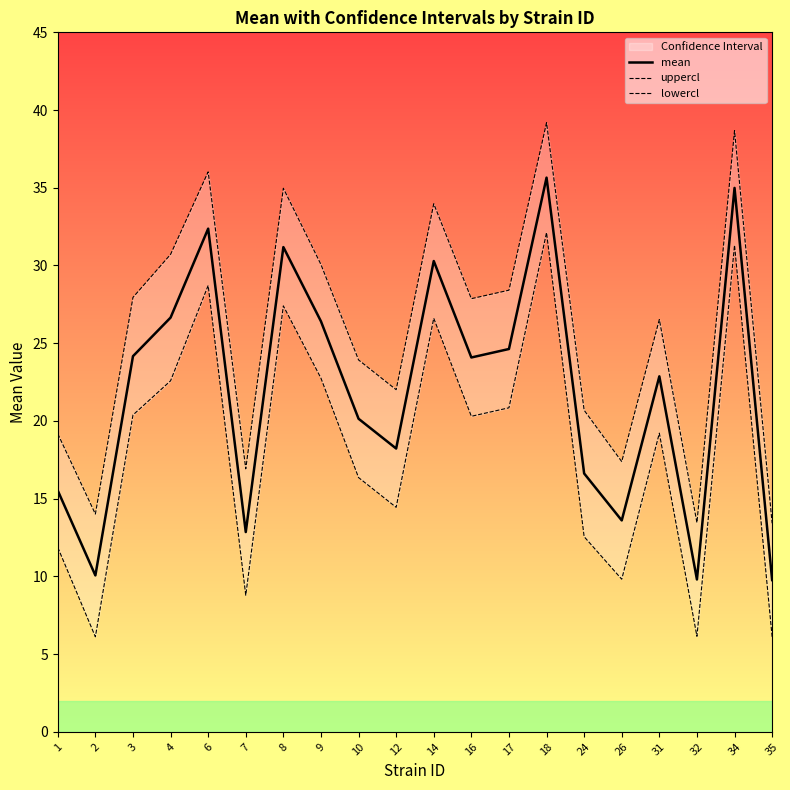

Between 12 and 1, which is larger?

12